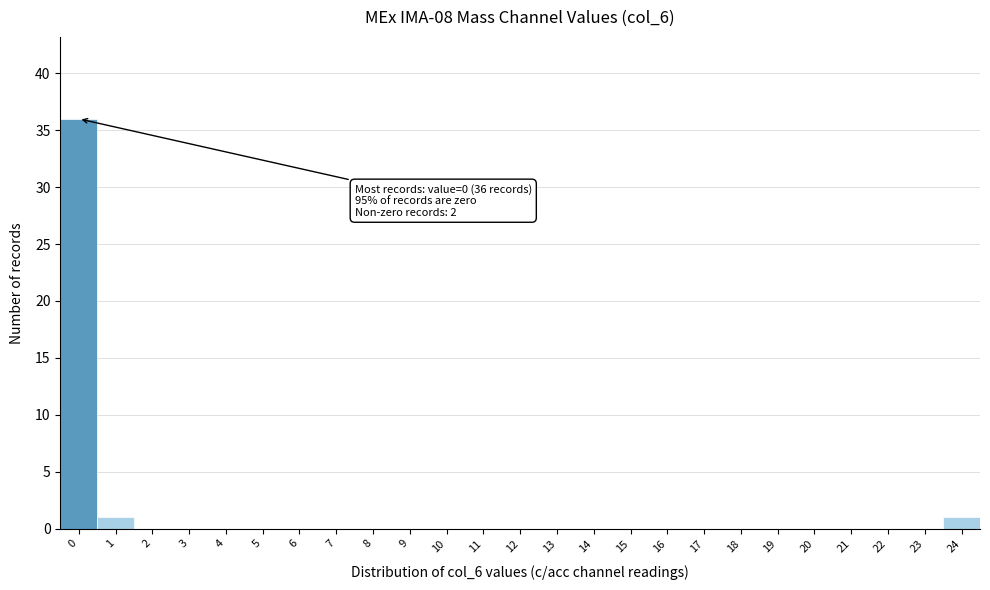

Reading left to right, list all the values displayed in this chart.

0=36	1=1	2=0	3=0	4=0	5=0	6=0	7=0	8=0	9=0	10=0	11=0	12=0	13=0	14=0	15=0	16=0	17=0	18=0	19=0	20=0	21=0	22=0	23=0	24=1